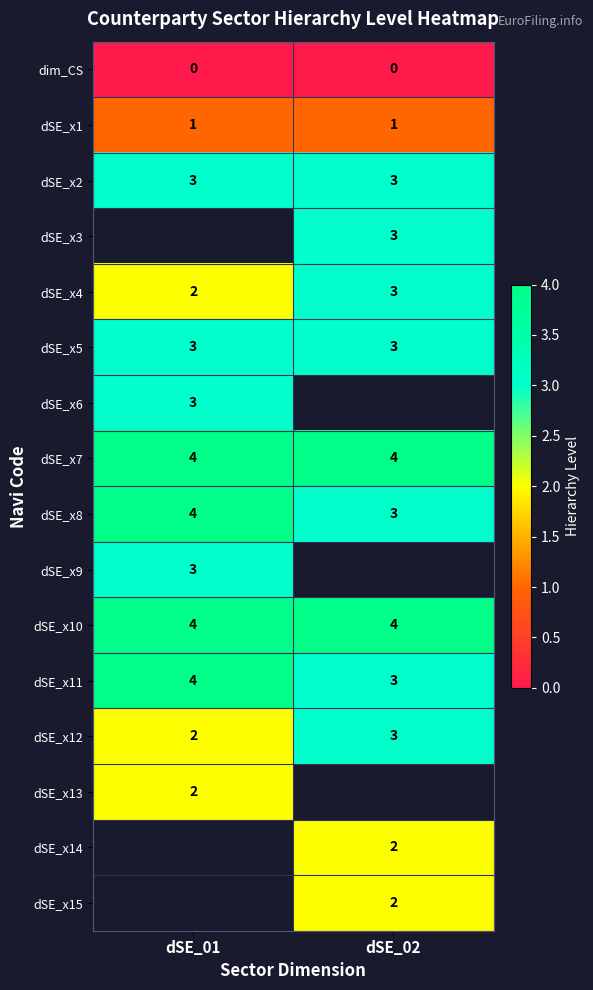

Where is dSE_x12 nearest to the value 2?

dSE_01